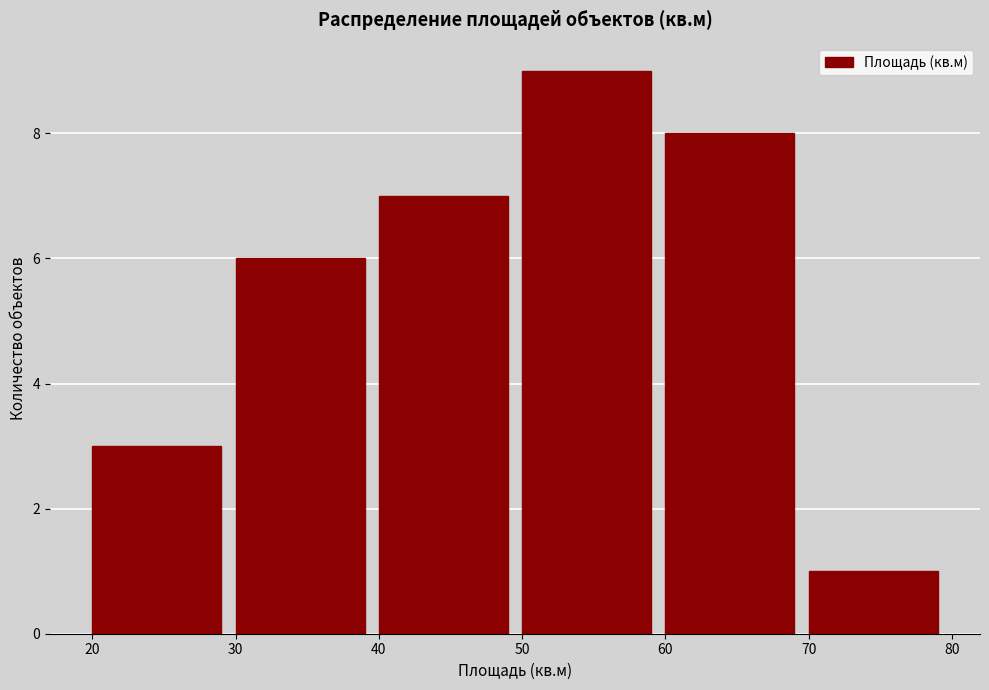

Reading left to right, list every bar in this chart as the range it spans on the x-axis followed by its height. The values are not printed on the chart, so give them approximately, as read against the axis.

20 to 30: 3
30 to 40: 6
40 to 50: 7
50 to 60: 9
60 to 70: 8
70 to 80: 1